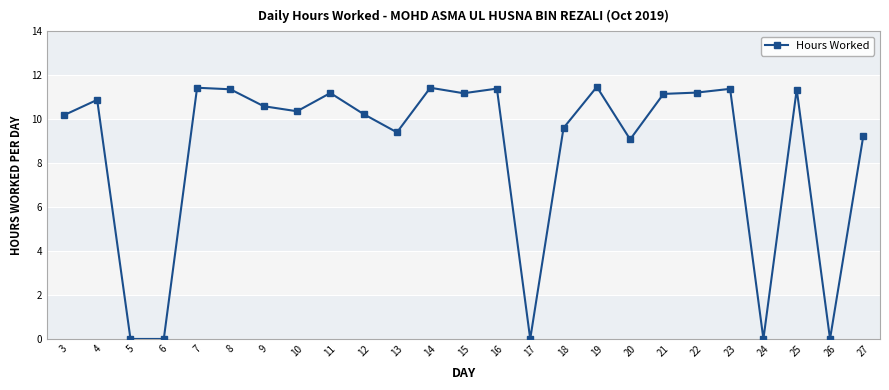

What is the maximum value shown in the chart?

11.5